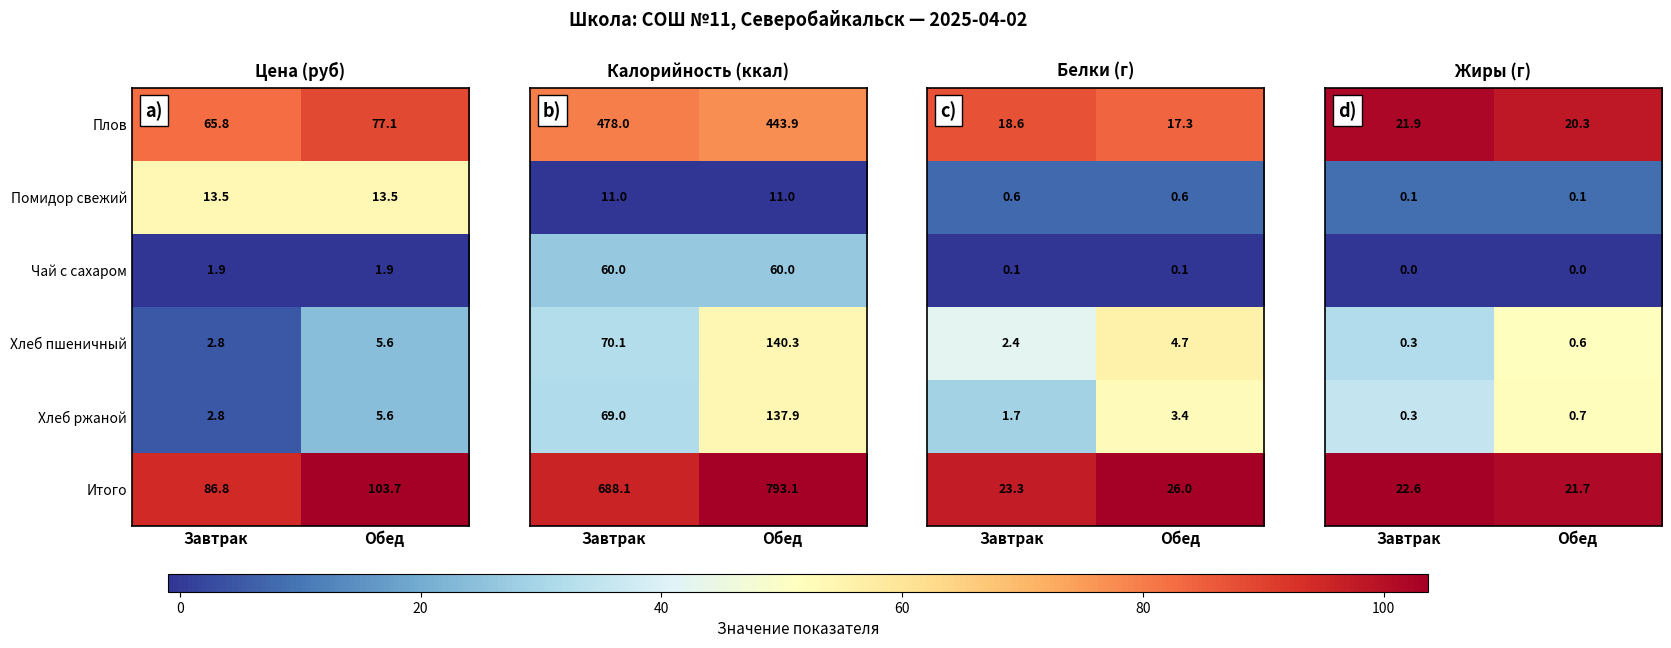

Is the value of Помидор свежий at Обед greater than the value of Плов at Завтрак?

No